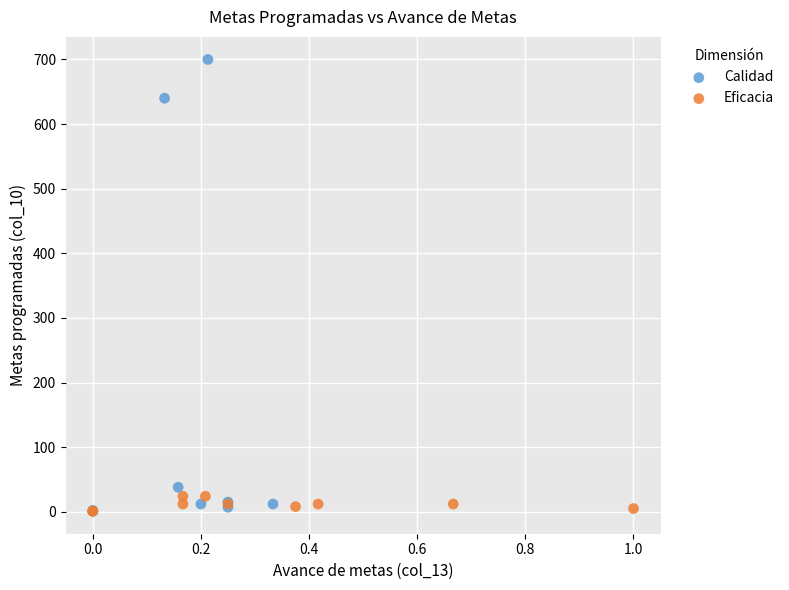

What are all the series names shown in the legend?

Calidad, Eficacia